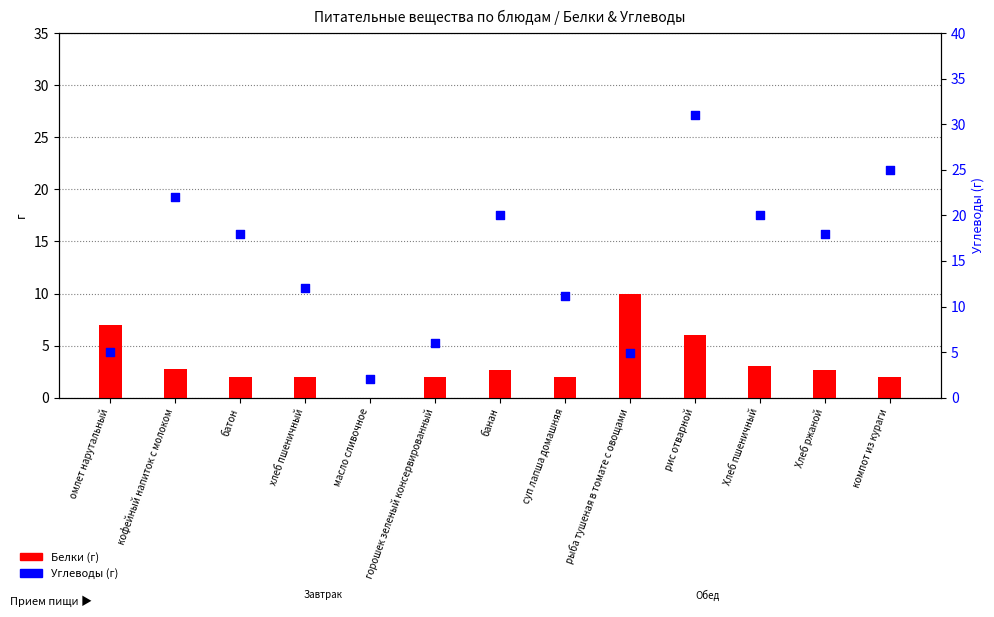

Which series has the largest Y range (max minus min)?

Углеводы (г)